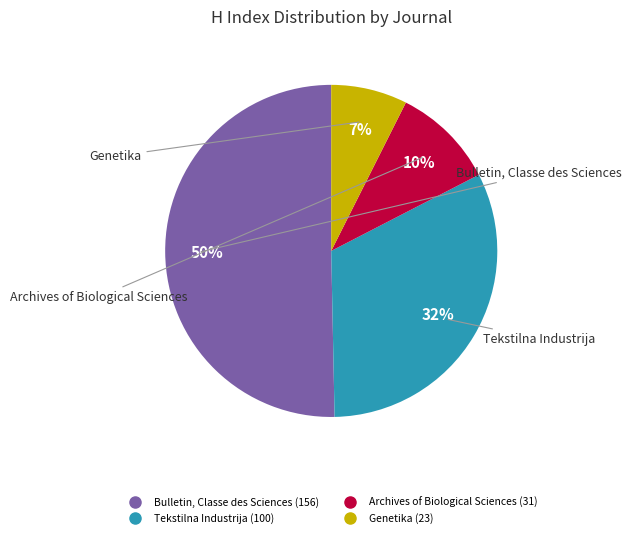

Between Genetika and Bulletin, Classe des Sciences, which is larger?

Bulletin, Classe des Sciences